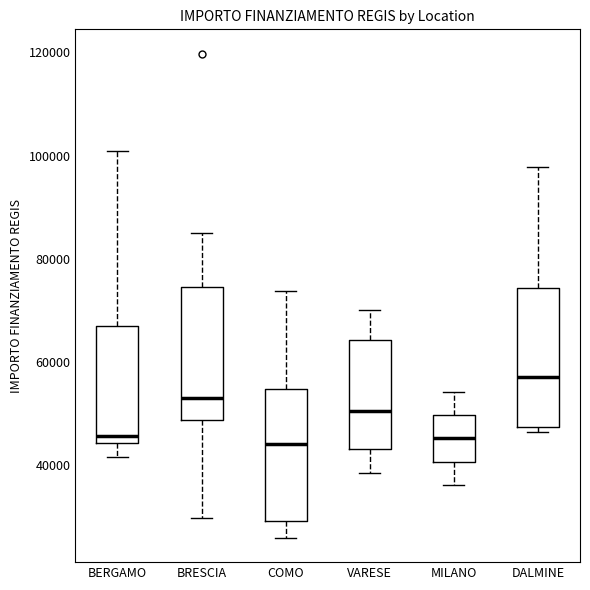

Reading left to right, read every box against the y-axis: the position of its median line, the range the box covers, and the ends of its whiskers. The values are not printed on the chart, so give them approximately, as read against the axis.

BERGAMO: median 46000, box 44000 to 68000, whiskers 42000 to 100000
BRESCIA: median 54000, box 48000 to 74000, whiskers 30000 to 84000
COMO: median 44000, box 30000 to 54000, whiskers 26000 to 74000
VARESE: median 50000, box 44000 to 64000, whiskers 38000 to 70000
MILANO: median 46000, box 40000 to 50000, whiskers 36000 to 54000
DALMINE: median 58000, box 48000 to 74000, whiskers 46000 to 98000